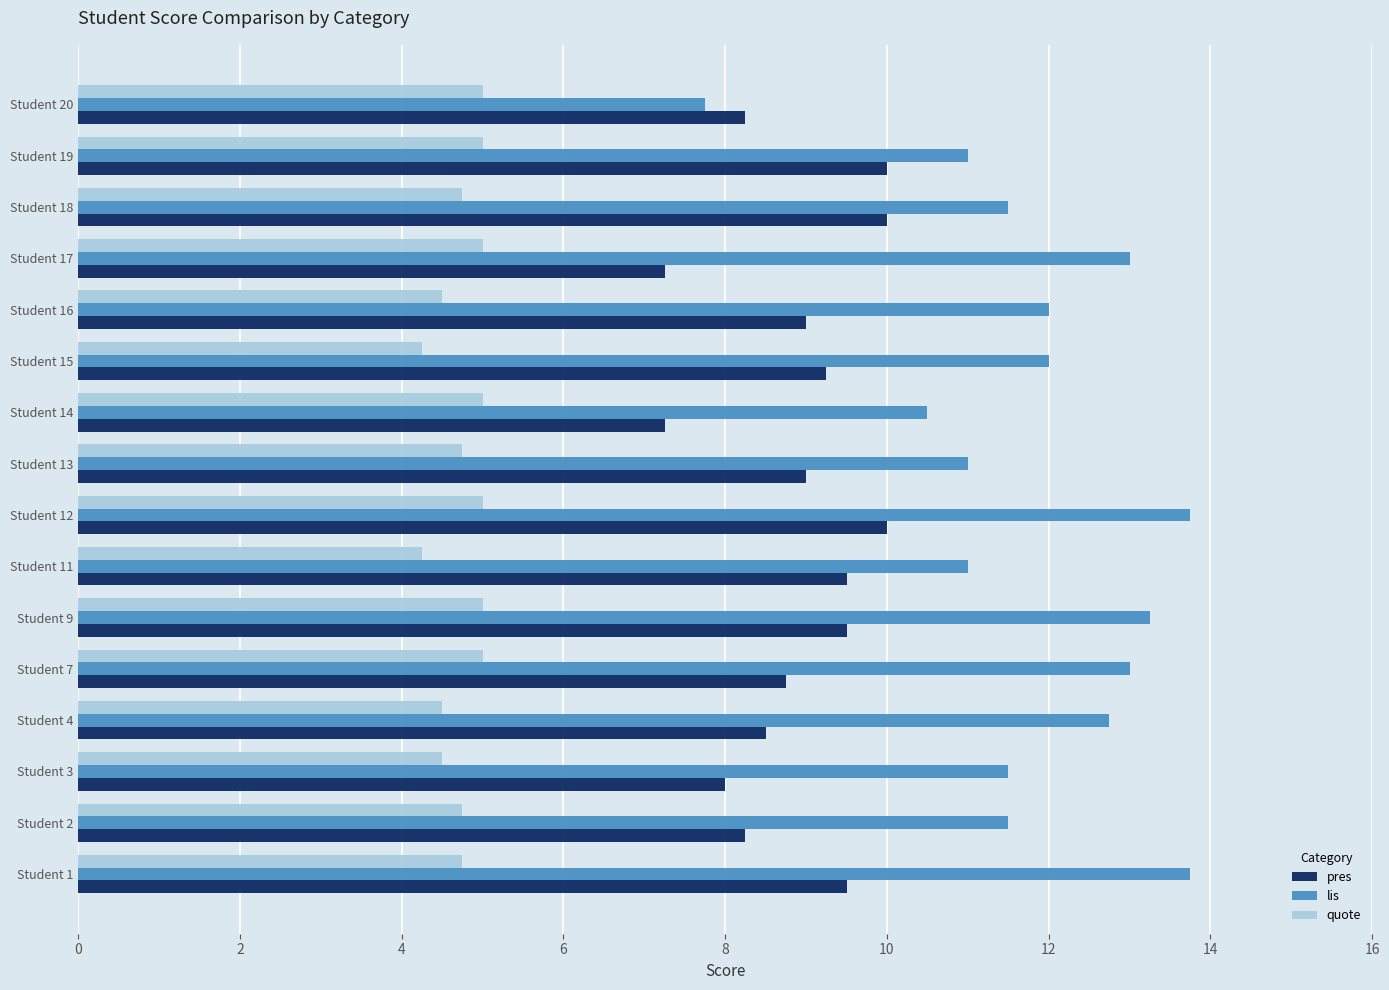

Is the value of quote at Student 17 greater than the value of pres at Student 4?

No